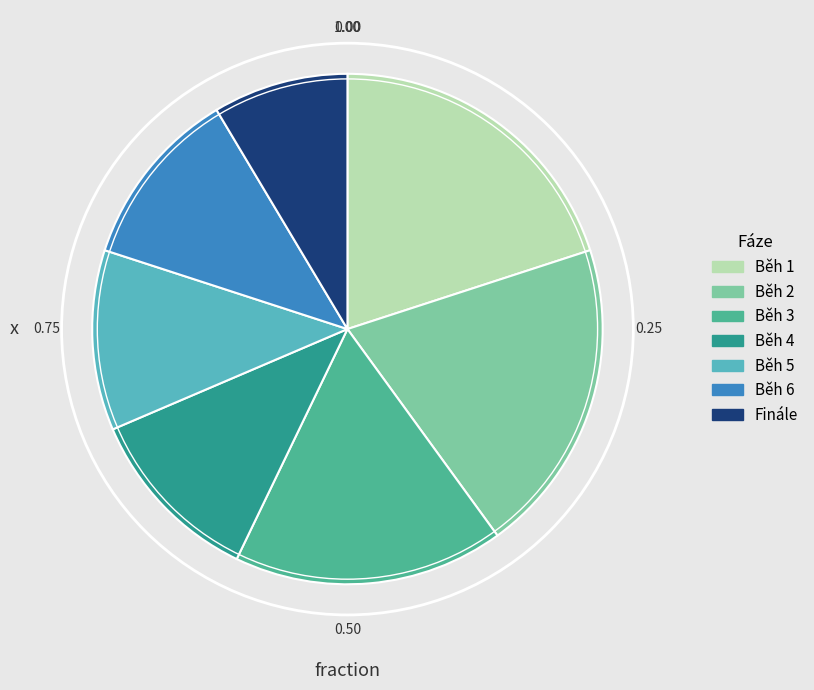

Is Běh 5 the majority of the pie?

No